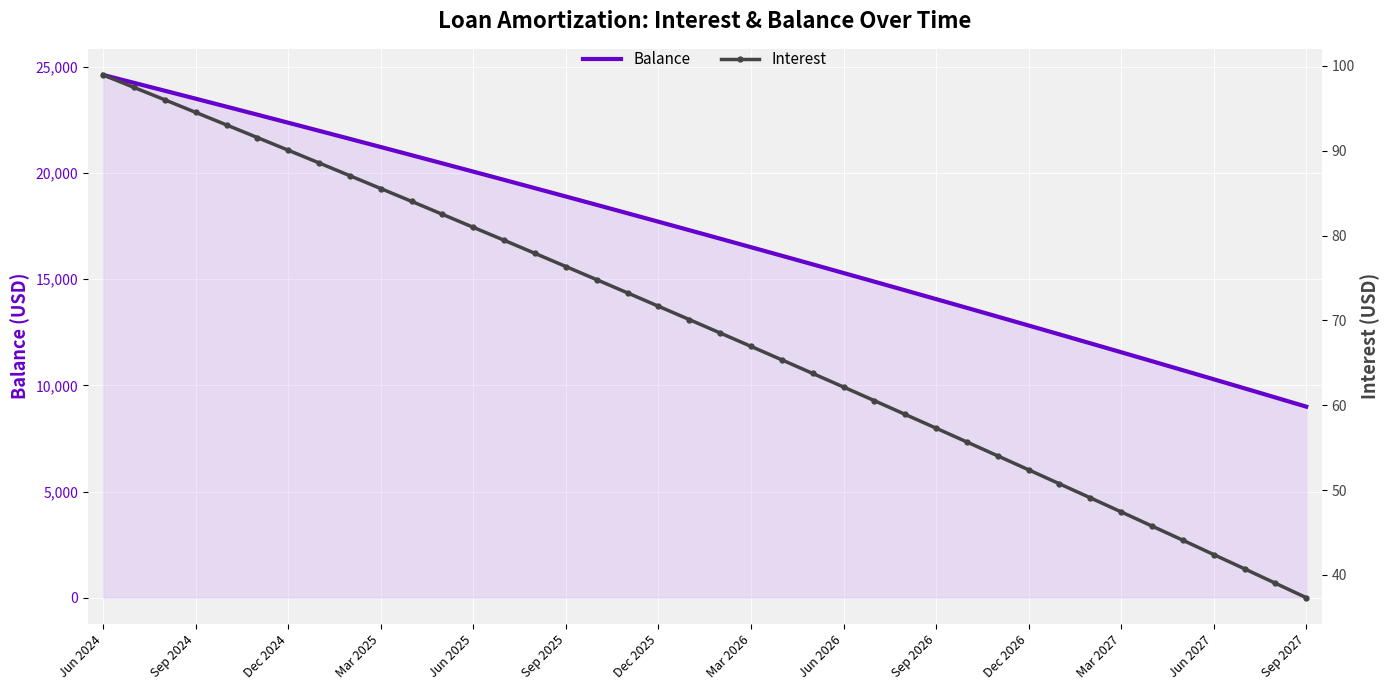

Which series has the largest total across all categories?

Balance